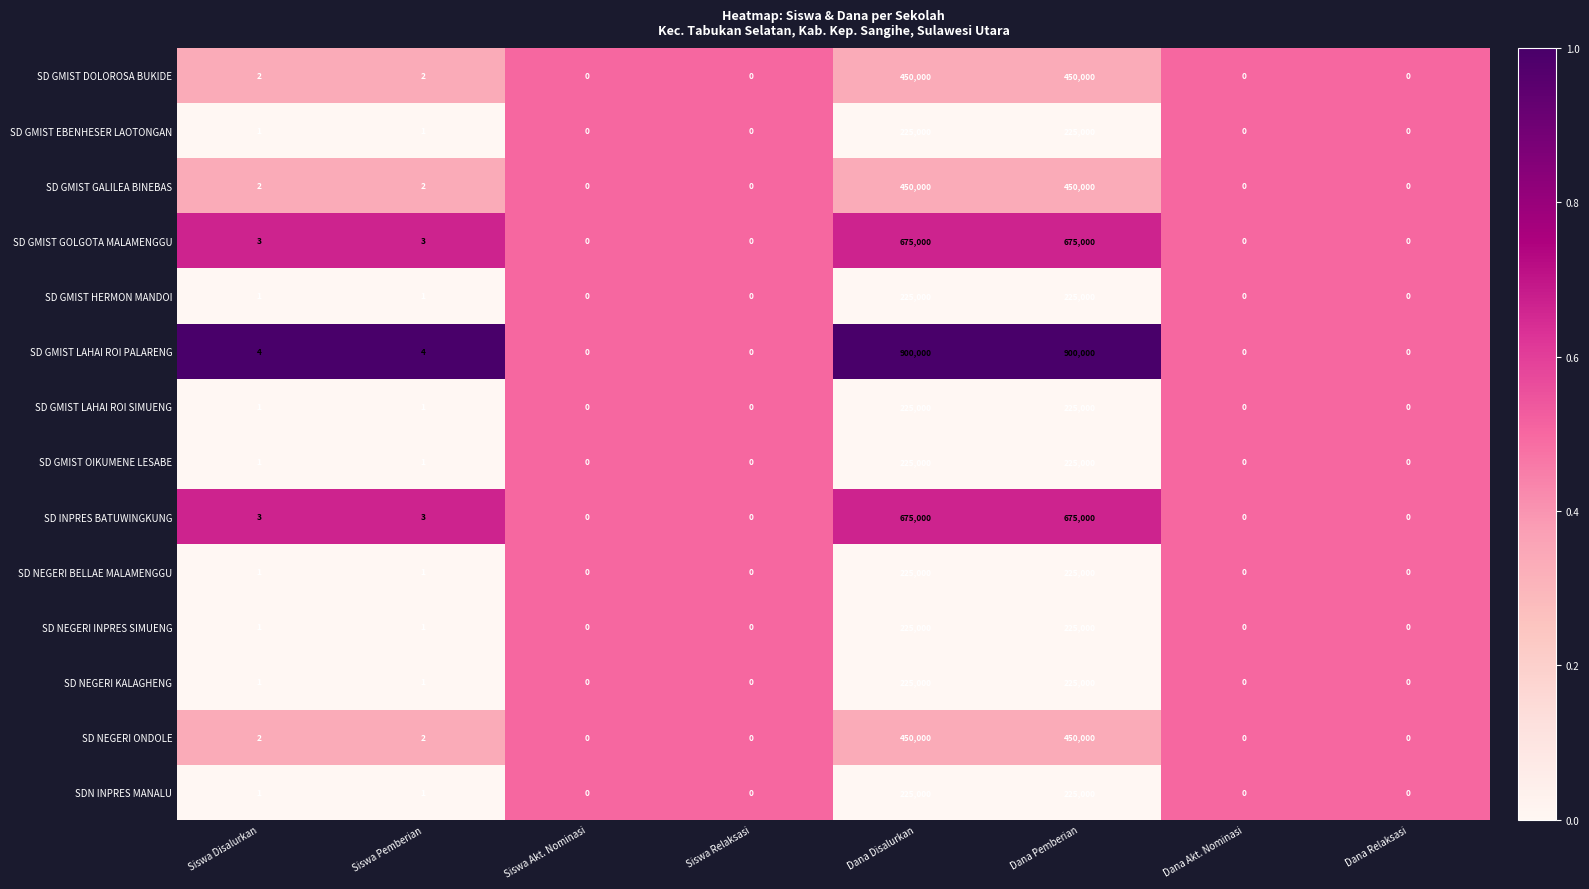

Count the number of data series in this chart.

14